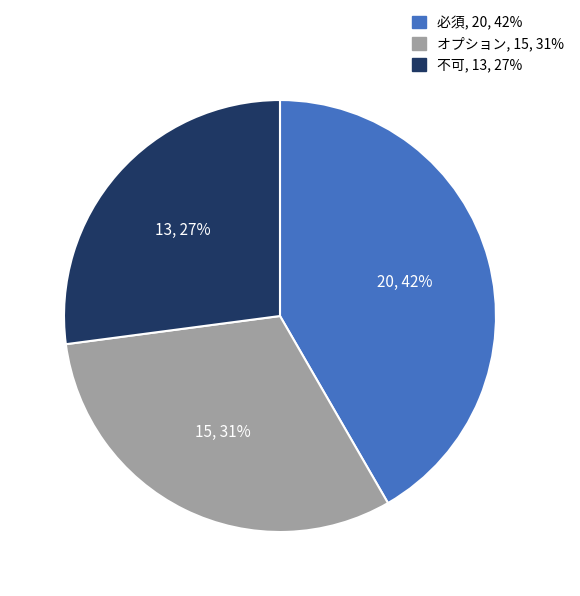

Combined, do 必須 and 不可 account for over 50%?

Yes